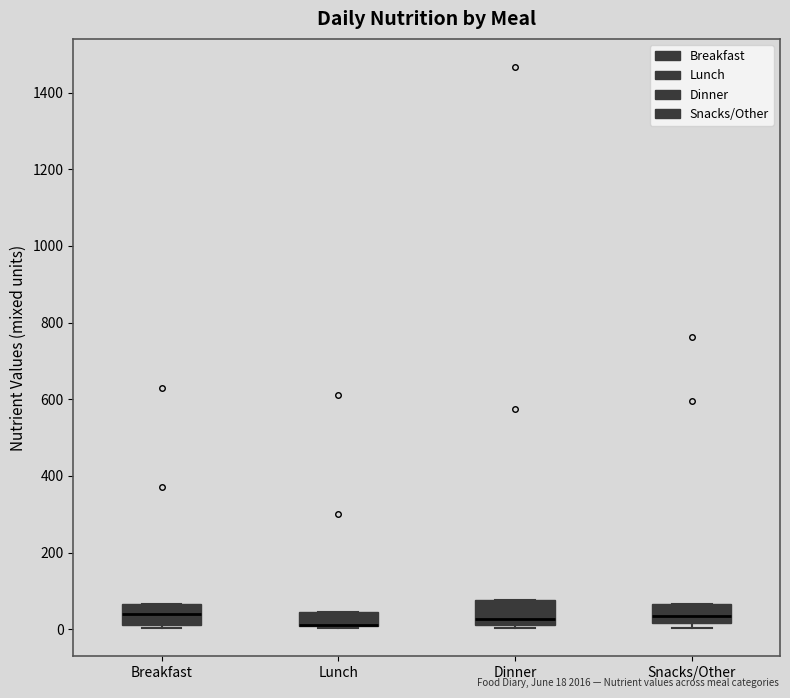

Where is the upper edge of the box for Dinner on the y-axis? The values are not printed on the chart, so give them approximately, as read against the axis.

80